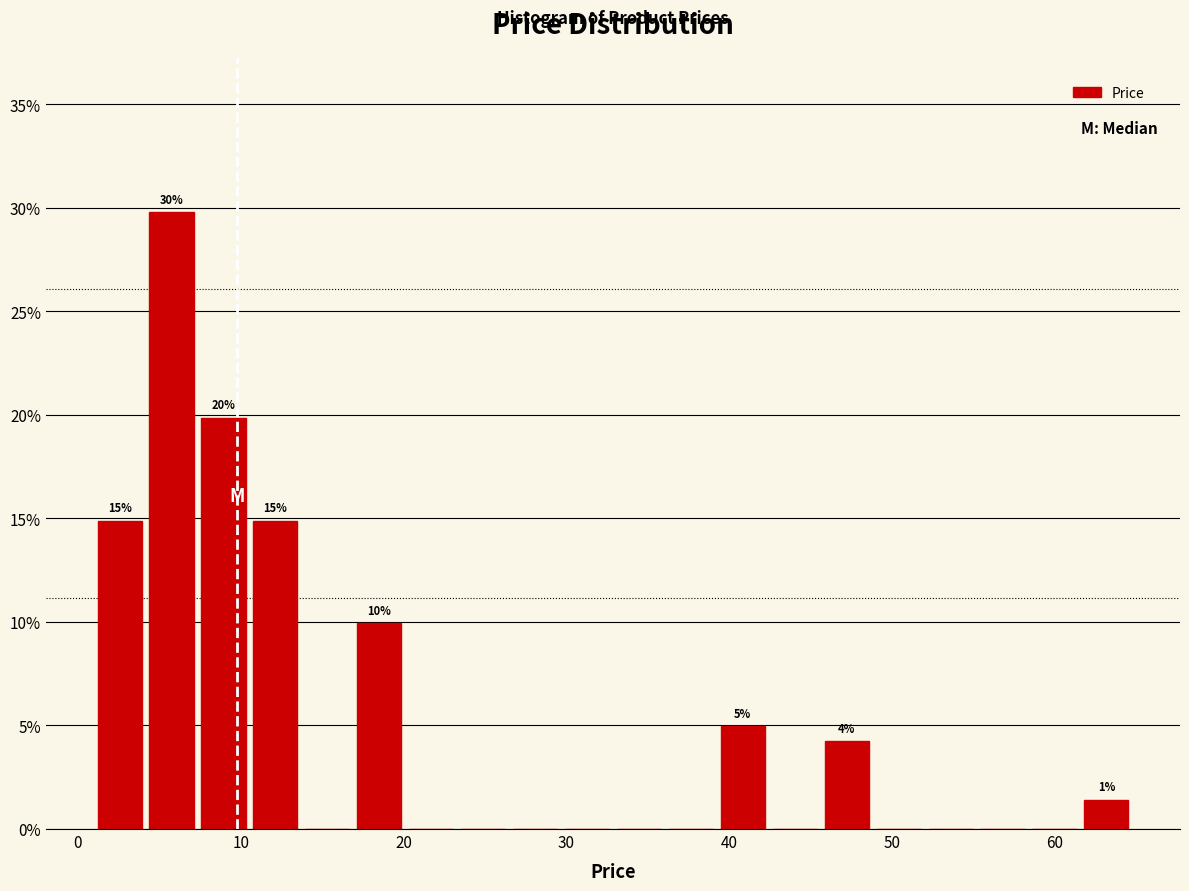

Read against the x-axis, roughly where is the centre of the tallest bar?

6